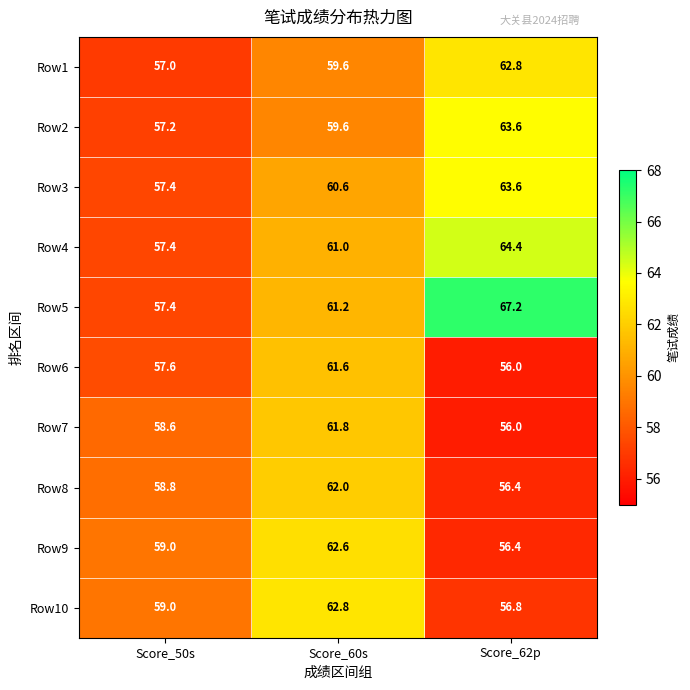

At which category does the chart reach its minimum across all series?

Score_62p